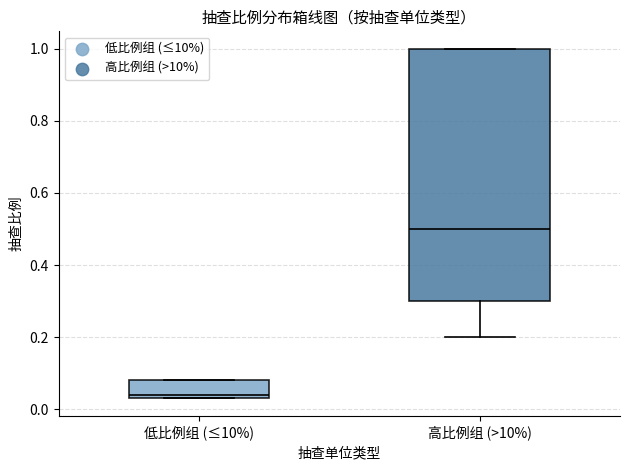

Which box has the highest median line?

高比例组 (>10%)